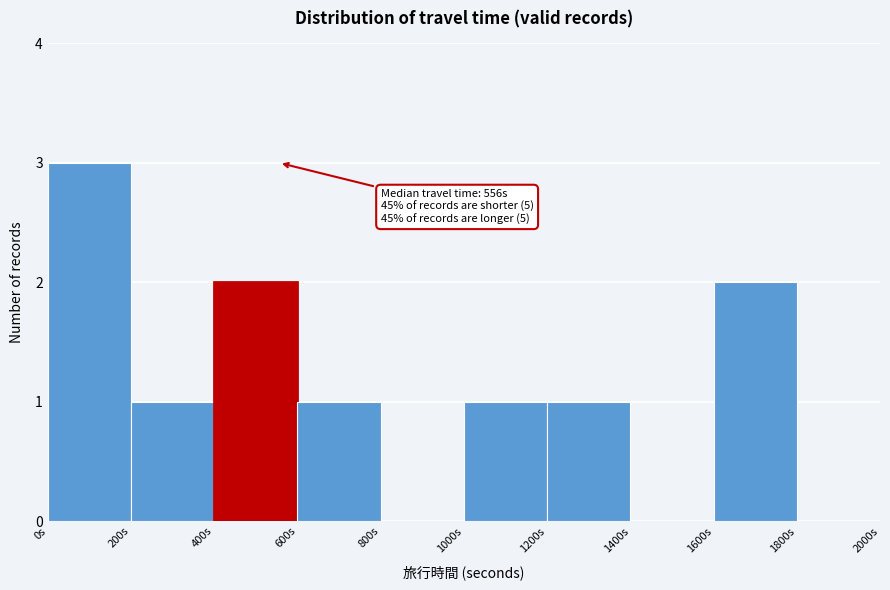

Over which range of the x-axis is the bar tallest?

0 to 200